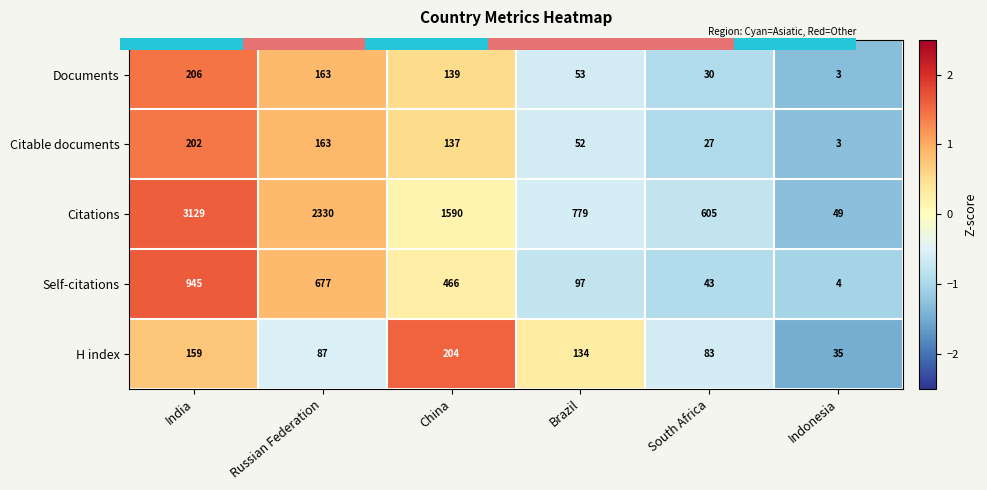

How many values in Citations are above zero?

3